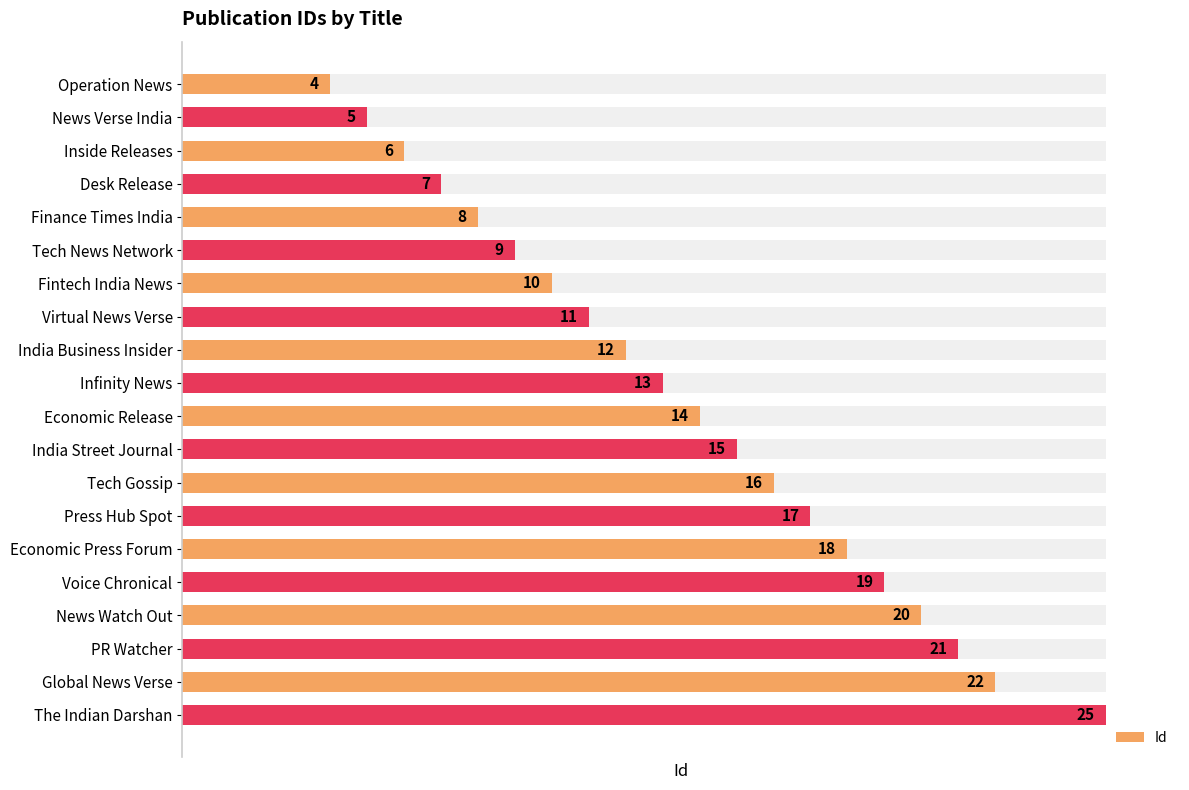

What is the difference between the maximum and minimum values?

21